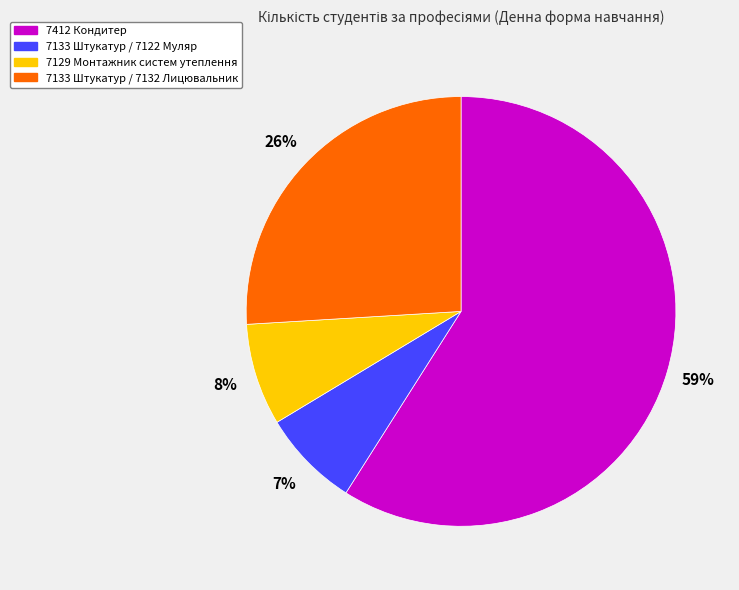

Is there a majority slice in this chart?

Yes